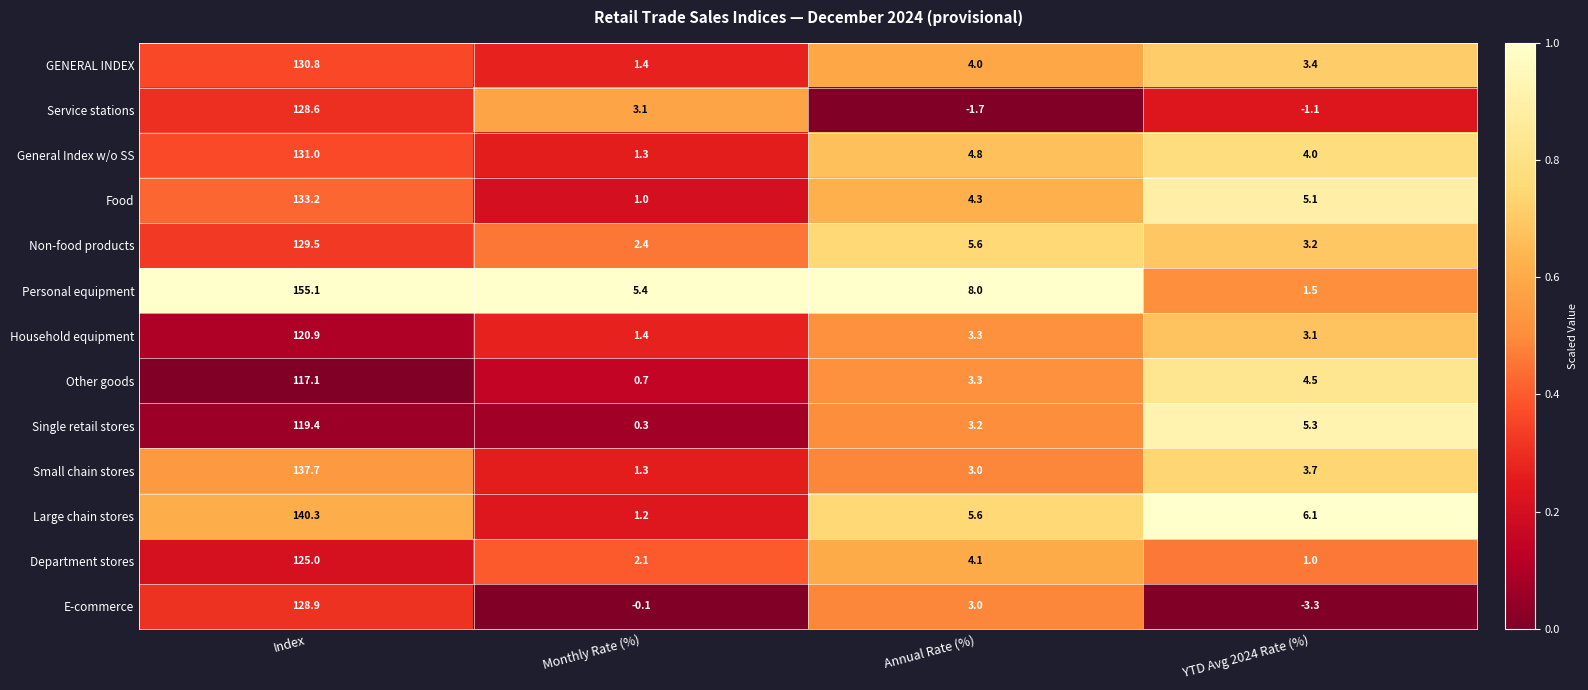

What is the difference between the GENERAL INDEX values at Index and Annual Rate (%)?

126.8